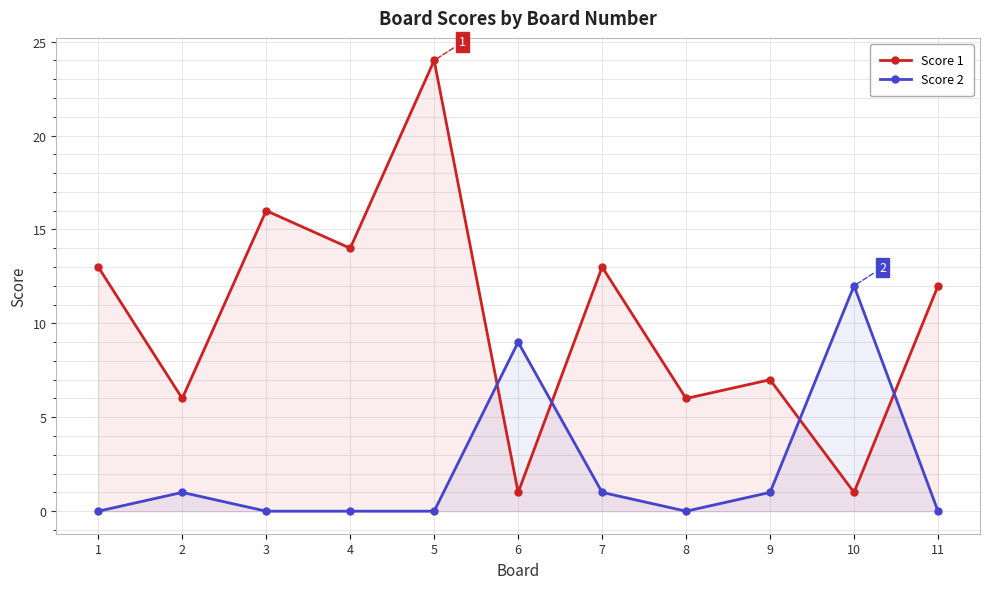

List the series in order of their peak value, lowest first.

Score 2, Score 1